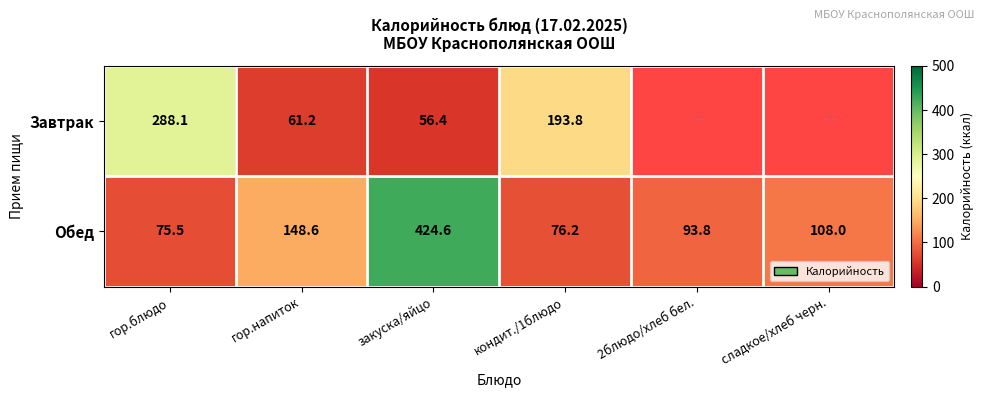

Where does the Обед series first go above 108?

гор.напиток